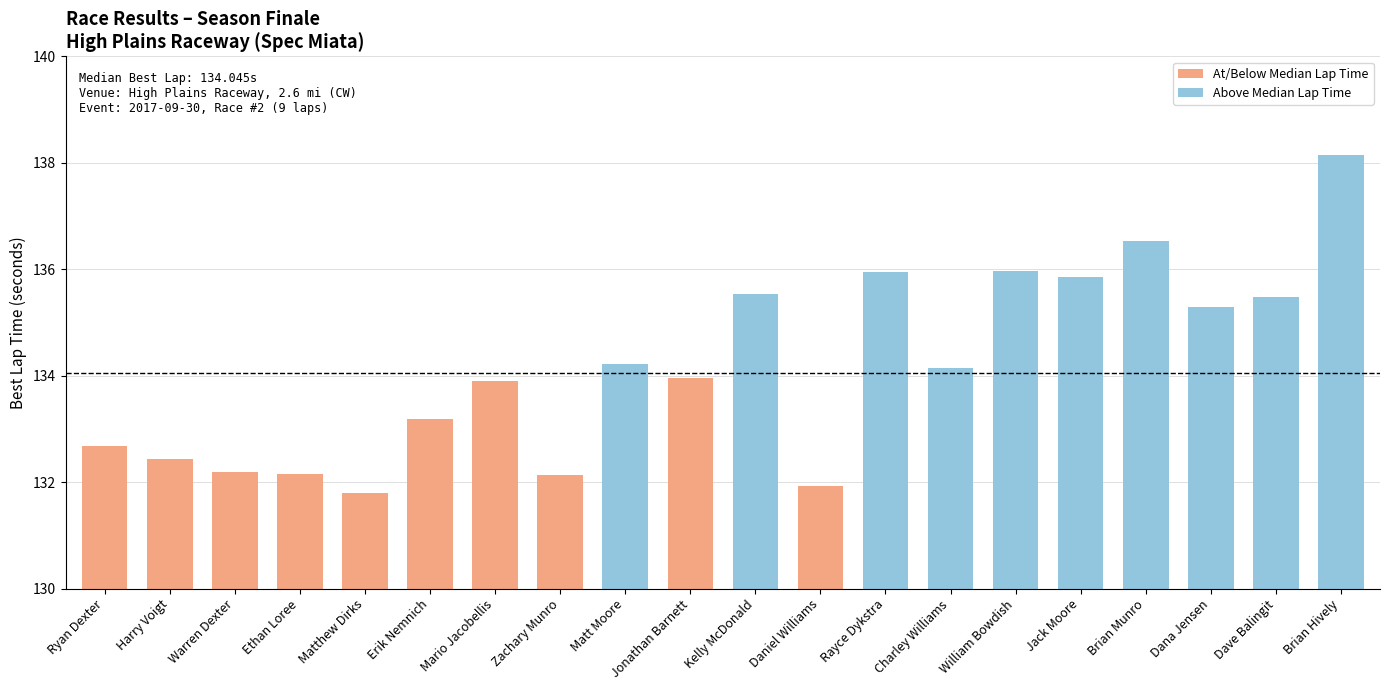

Which category has the highest value across all series?

Brian Hively